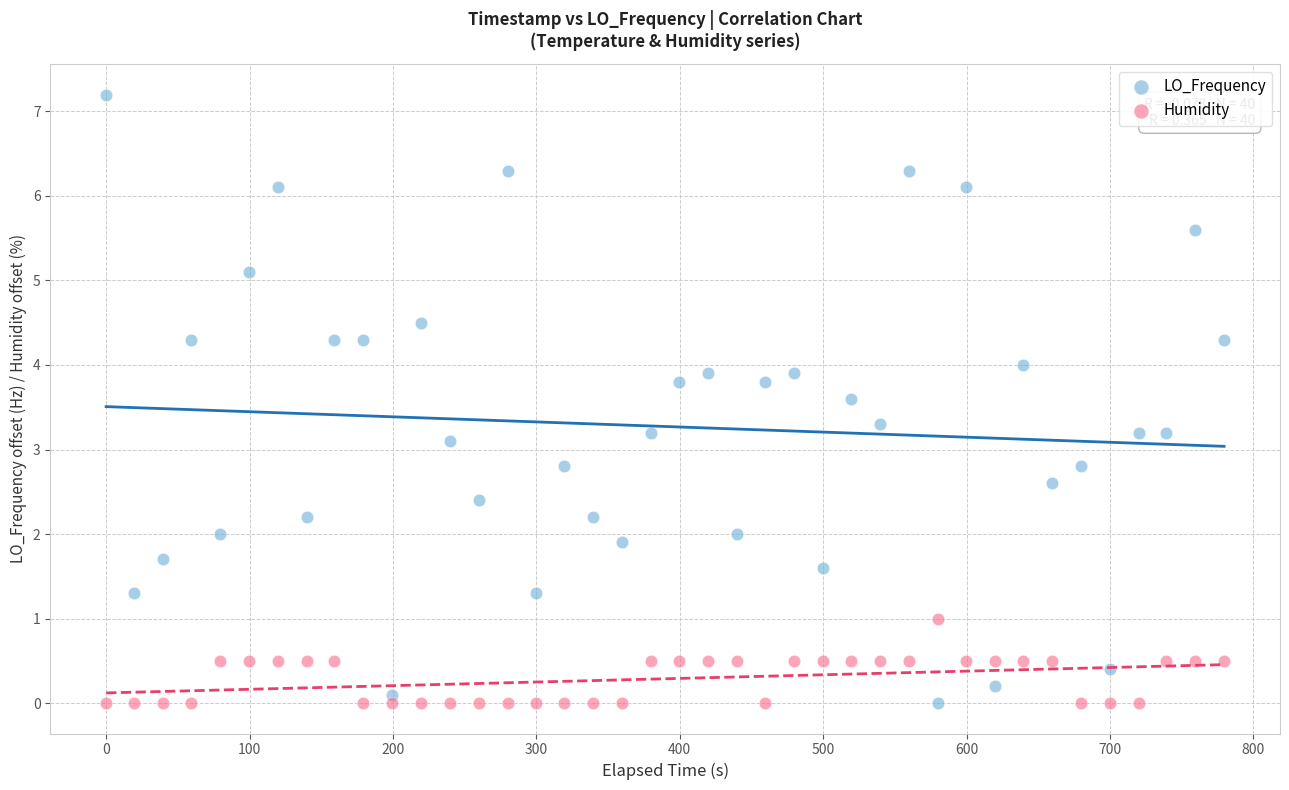

Which series has the largest Y range (max minus min)?

LO_Frequency